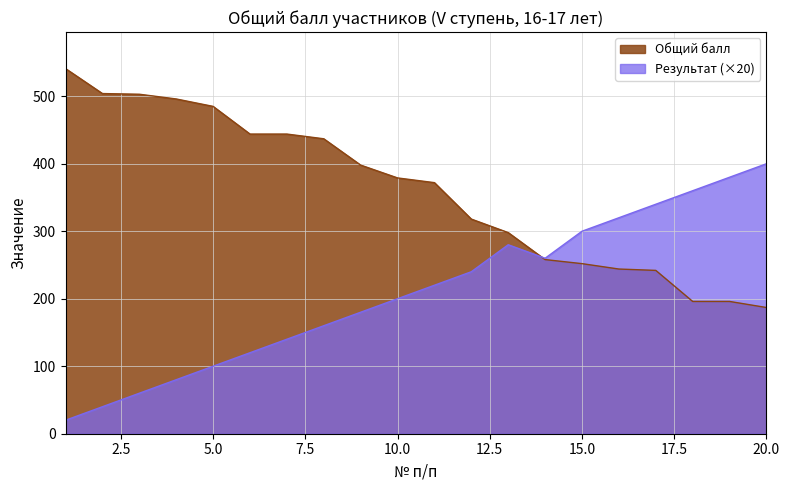

True or false: Общий балл has a value of 298 at 13.

True